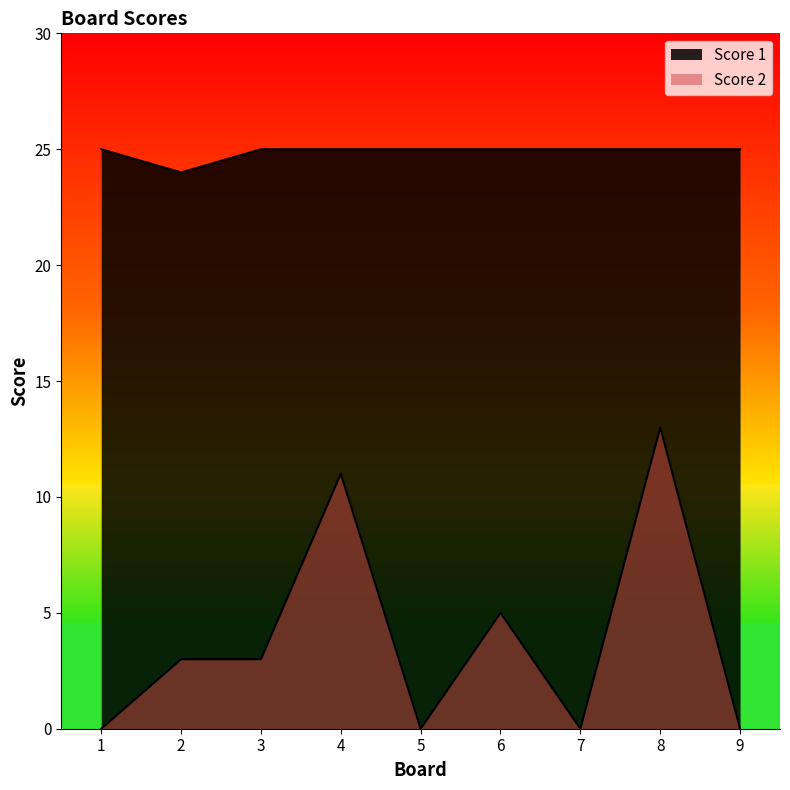

The Score 1 series shows 34 at 2. True or false?

False